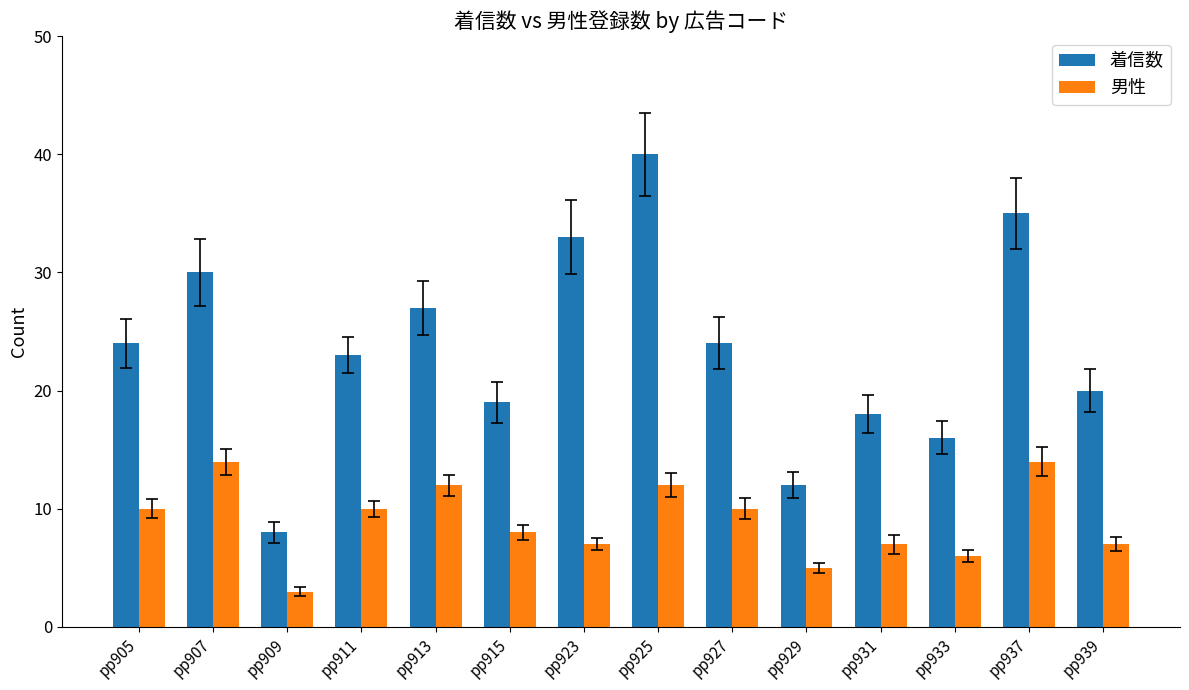

What is the average value of the 男性 series?

9